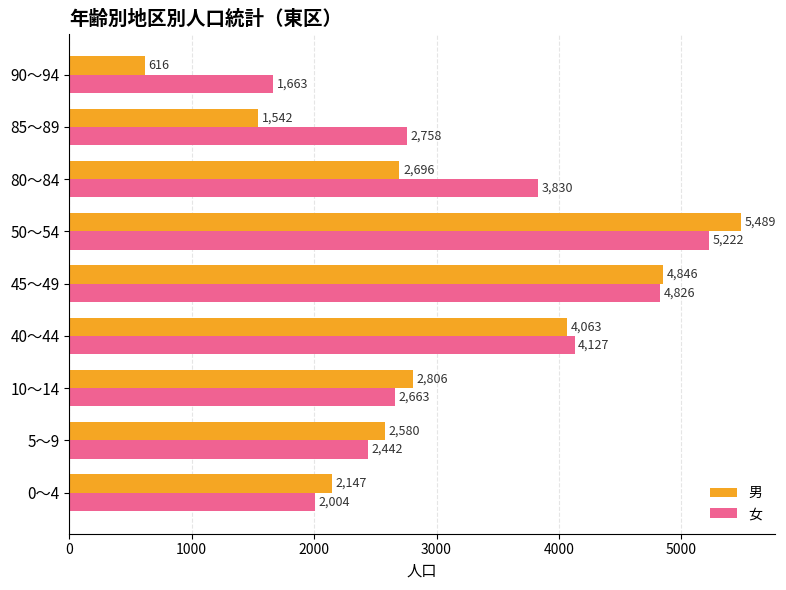

Rank the series by their average value, from highest to lowest.

女, 男